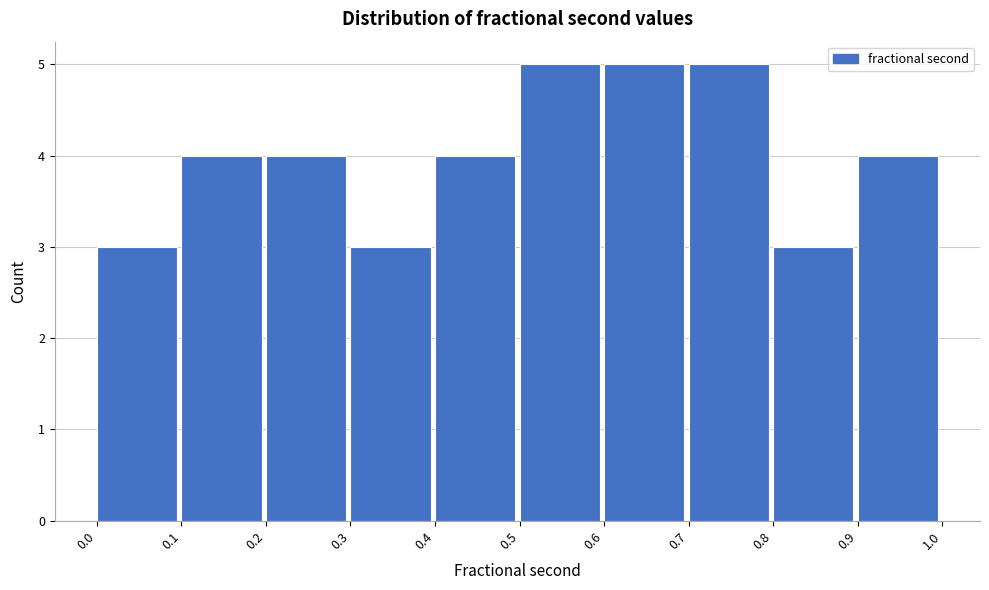

Reading left to right, list every bar in this chart as the range it spans on the x-axis followed by its height. The values are not printed on the chart, so give them approximately, as read against the axis.

0.0 to 0.1: 3
0.1 to 0.2: 4
0.2 to 0.3: 4
0.3 to 0.4: 3
0.4 to 0.5: 4
0.5 to 0.6: 5
0.6 to 0.7: 5
0.7 to 0.8: 5
0.8 to 0.9: 3
0.9 to 1.0: 4